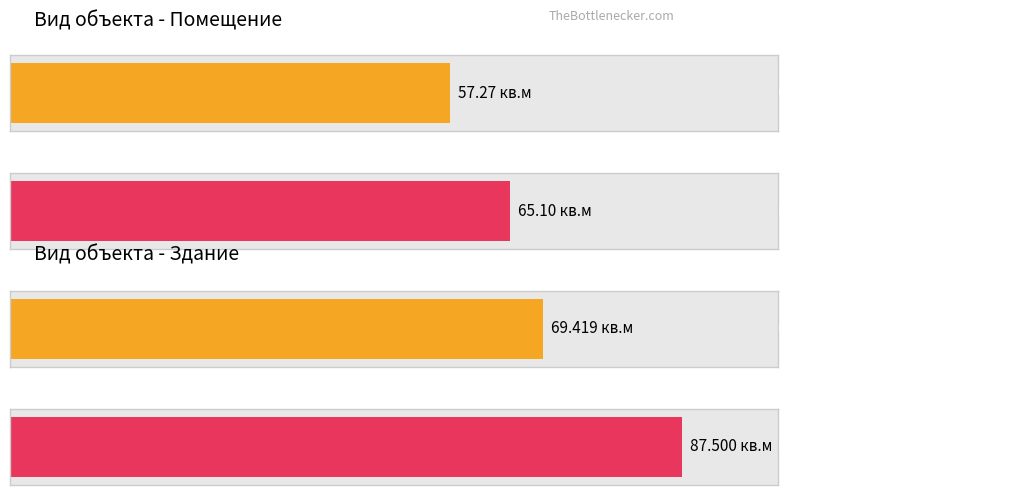

Which series has the widest spread of values?

Здание